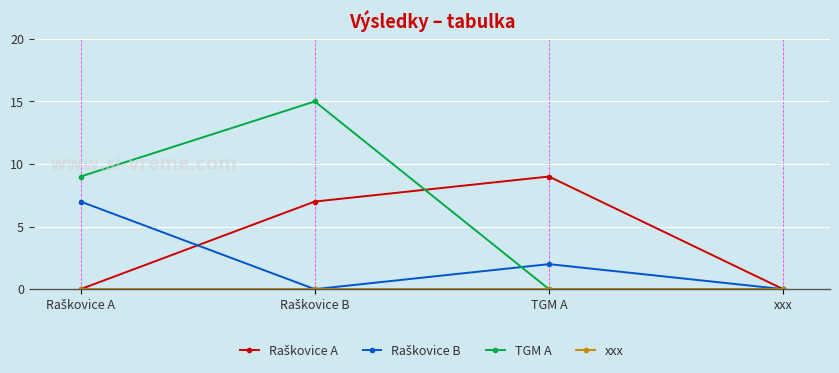

Which series has the widest spread of values?

TGM A